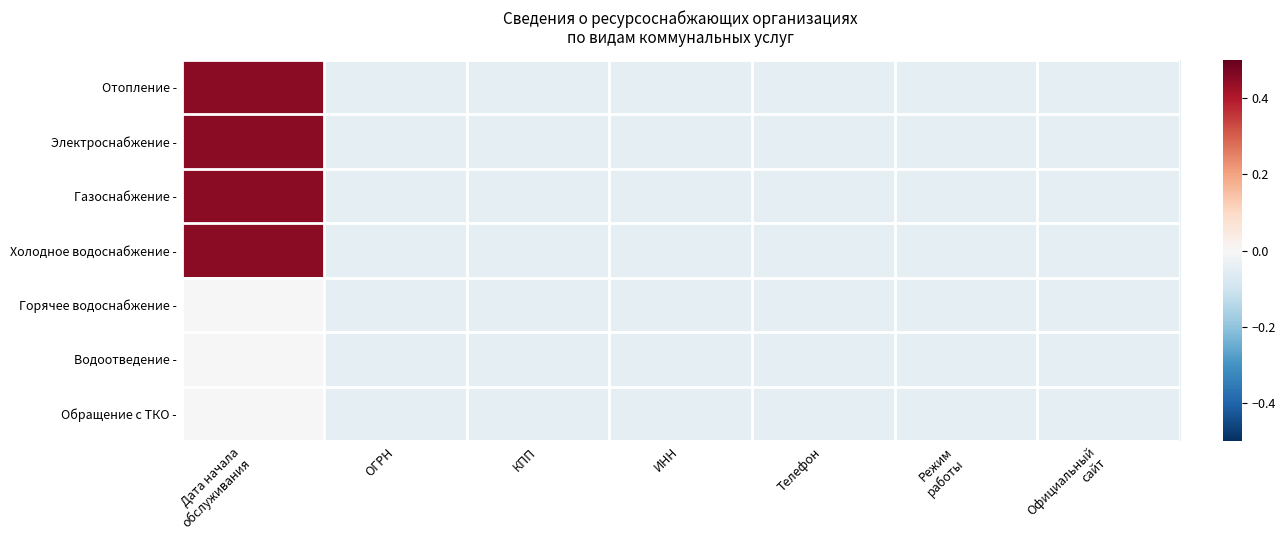

Reading right to left, transcribe all the data shown in this chart.

Отопление -: Официальный
сайт=-0.1	Режим
работы=-0.1	Телефон=-0.1	ИНН=-0.1	КПП=-0.1	ОГРН=-0.1	Дата начала
обслуживания=0.5
Электроснабжение -: Официальный
сайт=-0.1	Режим
работы=-0.1	Телефон=-0.1	ИНН=-0.1	КПП=-0.1	ОГРН=-0.1	Дата начала
обслуживания=0.5
Газоснабжение -: Официальный
сайт=-0.1	Режим
работы=-0.1	Телефон=-0.1	ИНН=-0.1	КПП=-0.1	ОГРН=-0.1	Дата начала
обслуживания=0.5
Холодное водоснабжение -: Официальный
сайт=-0.1	Режим
работы=-0.1	Телефон=-0.1	ИНН=-0.1	КПП=-0.1	ОГРН=-0.1	Дата начала
обслуживания=0.5
Горячее водоснабжение -: Официальный
сайт=-0.1	Режим
работы=-0.1	Телефон=-0.1	ИНН=-0.1	КПП=-0.1	ОГРН=-0.1	Дата начала
обслуживания=0.0
Водоотведение -: Официальный
сайт=-0.1	Режим
работы=-0.1	Телефон=-0.1	ИНН=-0.1	КПП=-0.1	ОГРН=-0.1	Дата начала
обслуживания=0.0
Обращение с ТКО -: Официальный
сайт=-0.1	Режим
работы=-0.1	Телефон=-0.1	ИНН=-0.1	КПП=-0.1	ОГРН=-0.1	Дата начала
обслуживания=0.0